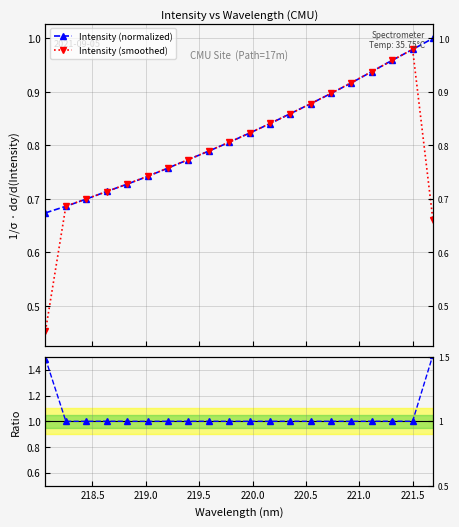

Where is Ratio to smooth nearest to the value 1?

221.0